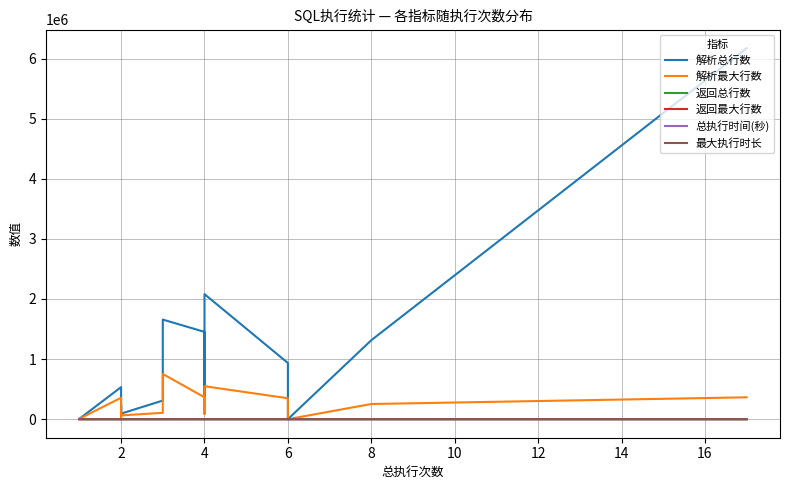

At how many categories does at least one series exceed 4306926?

1